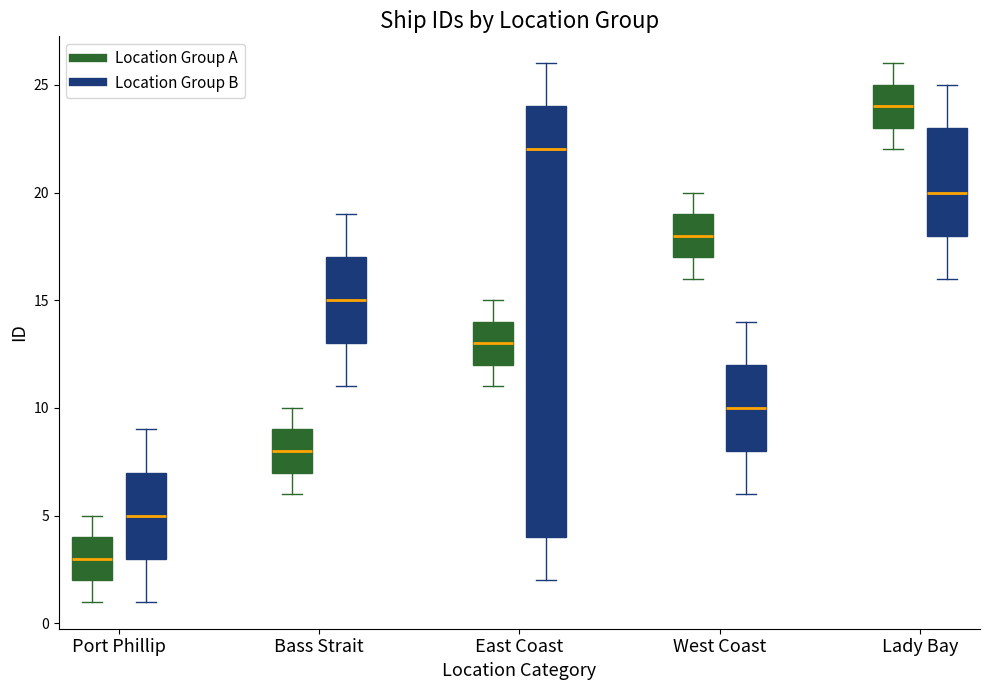

Comparing the boxes themselves (not the whiskers), which one is the tallest?

East Coast (Location Group B)